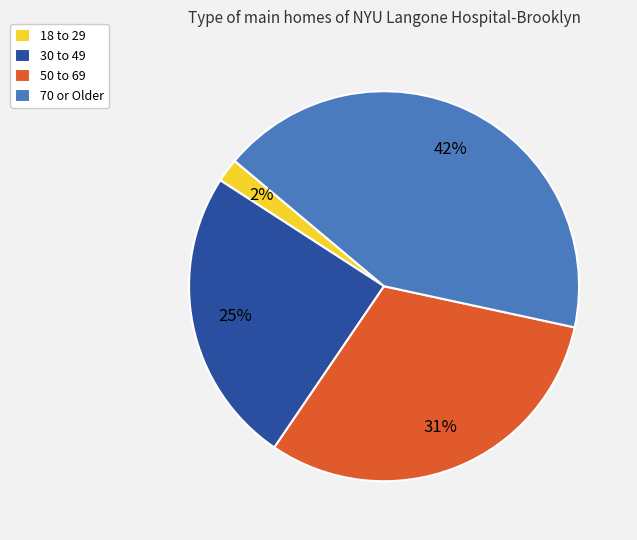

Count the number of slices in the pie.

4